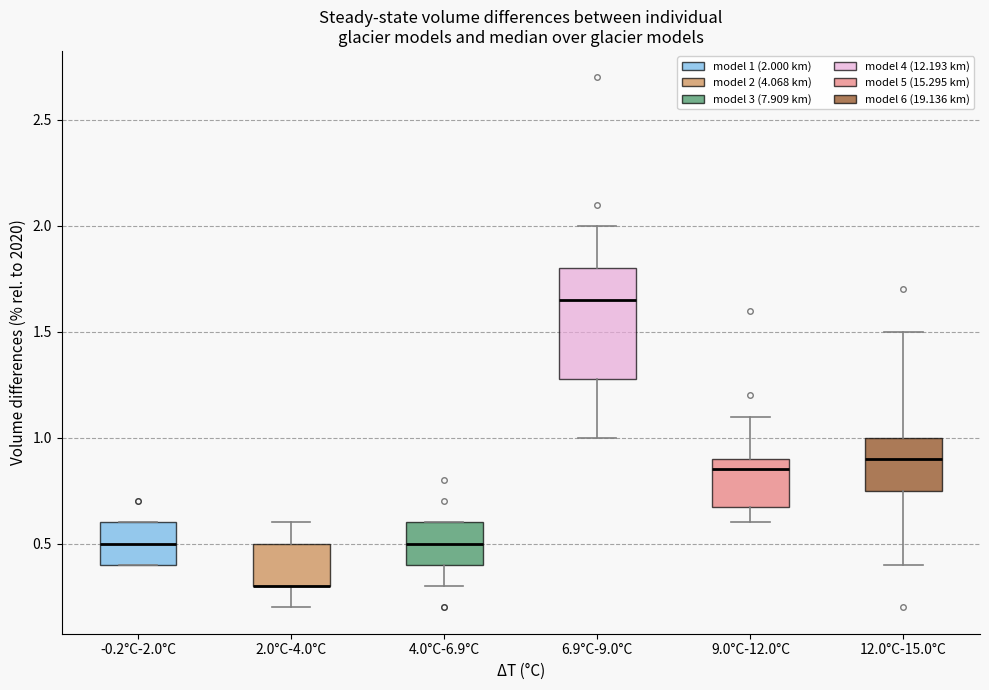

Comparing the boxes themselves (not the whiskers), which one is the tallest?

6.9°C-9.0°C